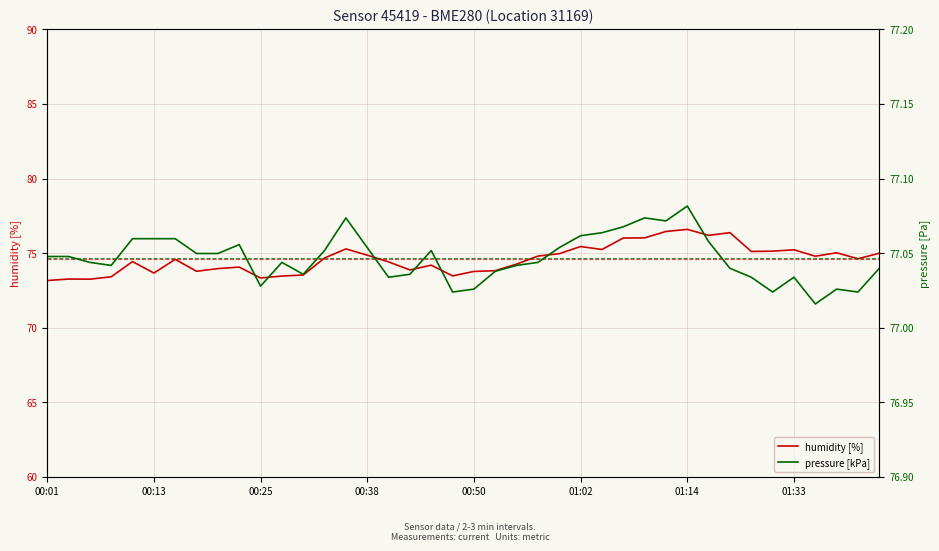

The pressure series shows 77.0 at 00:42. True or false?

True